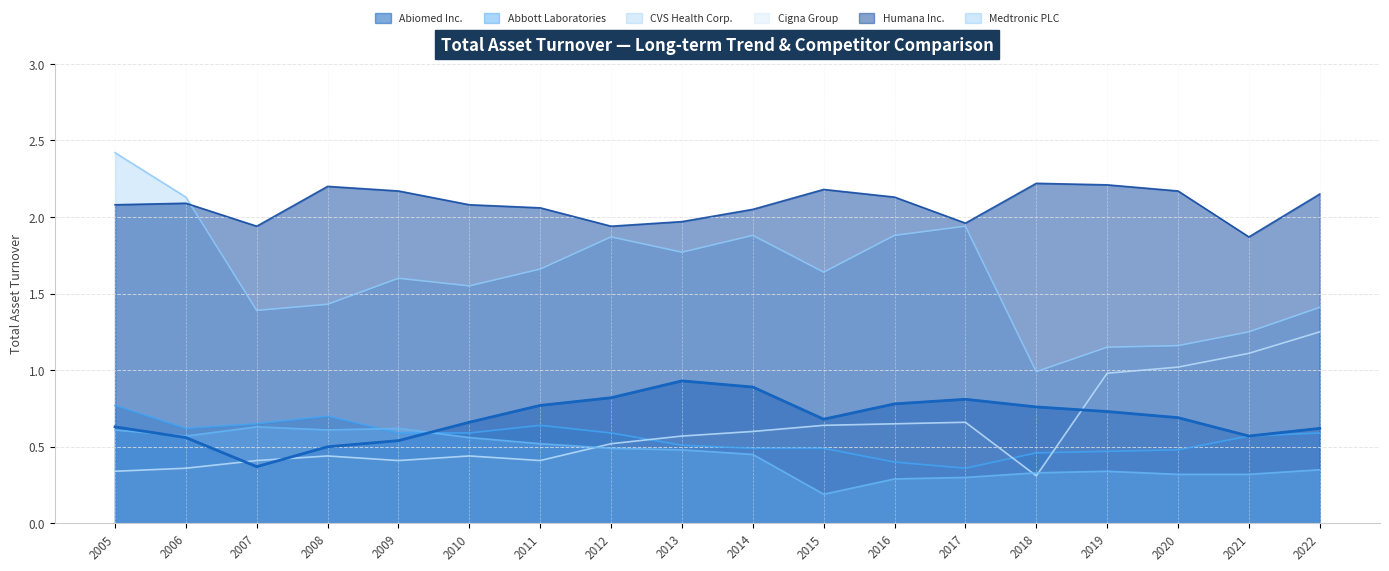

What is the average value of the Abiomed Inc. series?

0.7